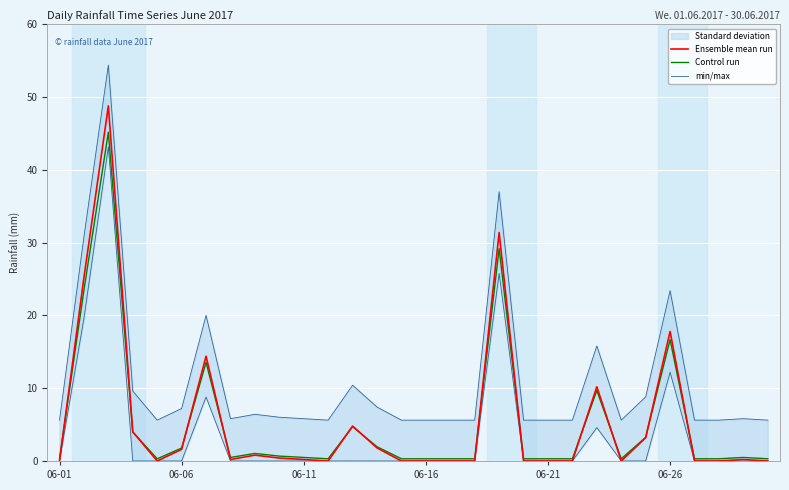

What is the average value of the min/max series?

11.1